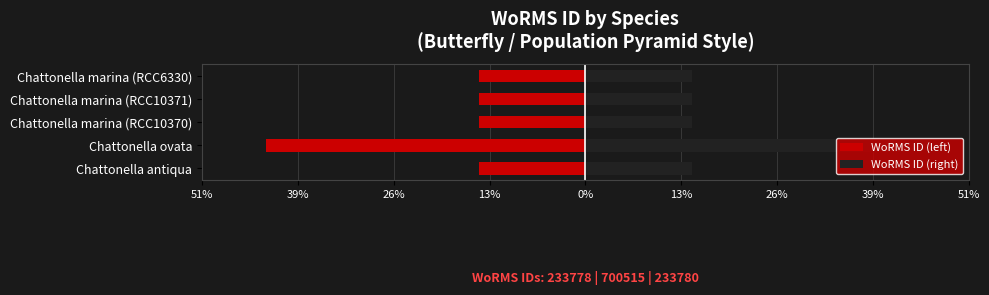

What value does the WoRMS ID (left) series have at Chattonella marina (RCC6330)?

-14.3